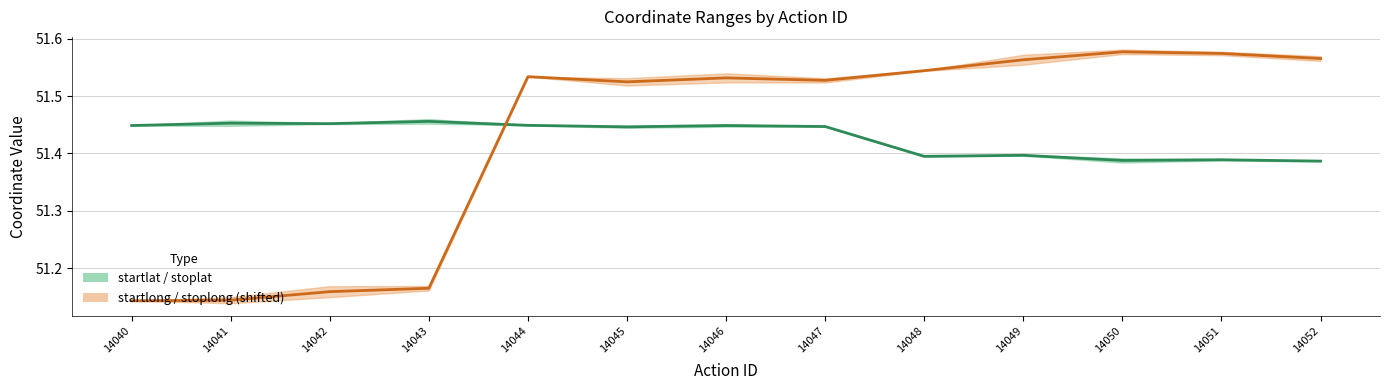

The long midpoint (shifted) series shows 51.6 at 14050. True or false?

True